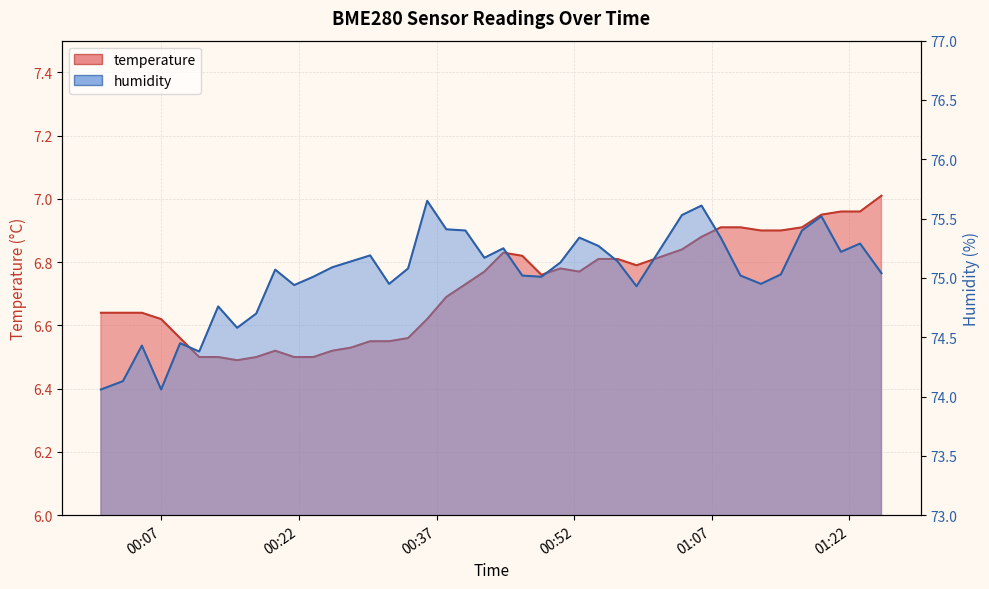

At which category is the sum across all series the highest?

2023-04-07T01:05:53